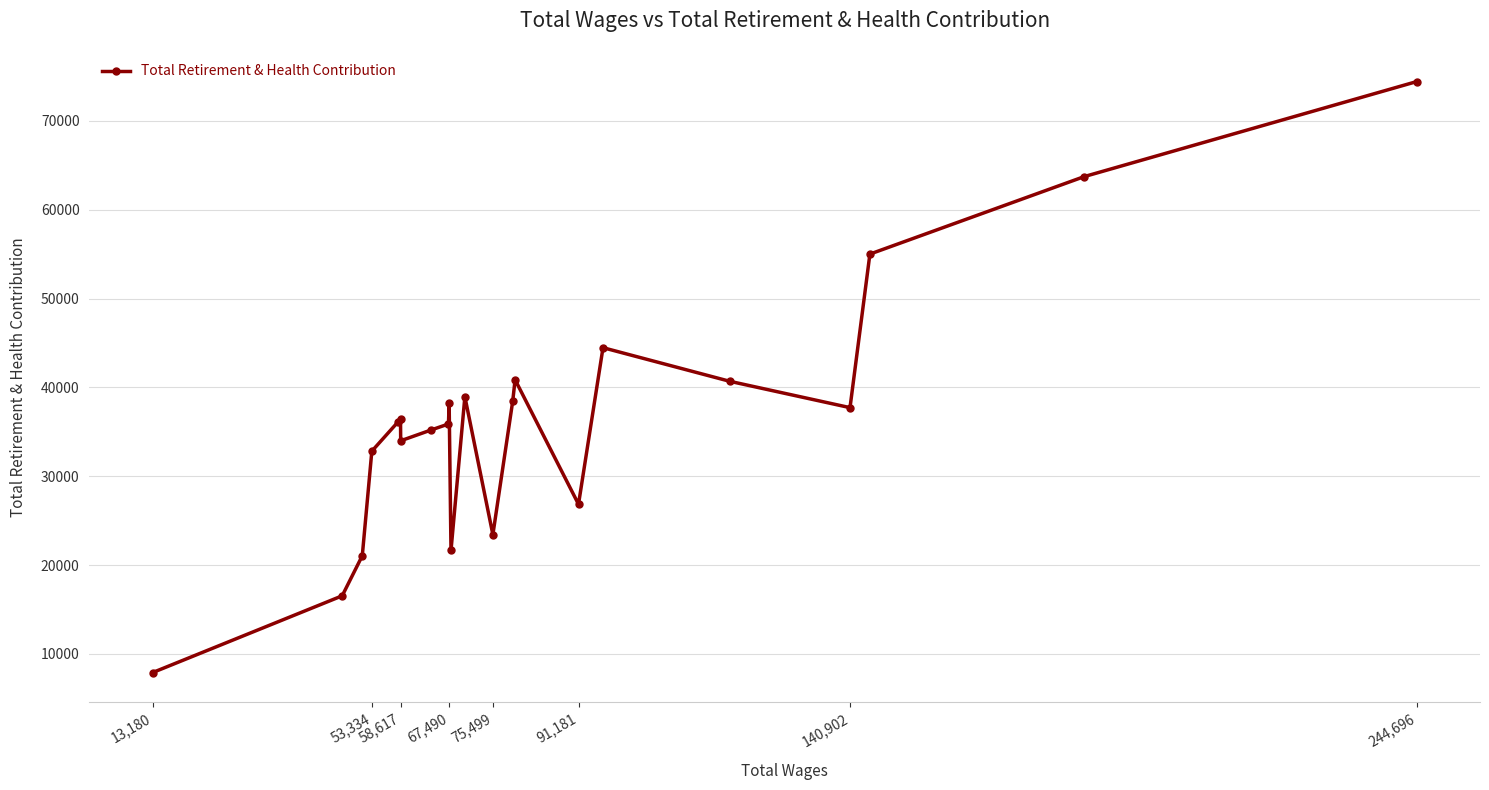

True or false: the data has more than 2 interior local peaks.

True